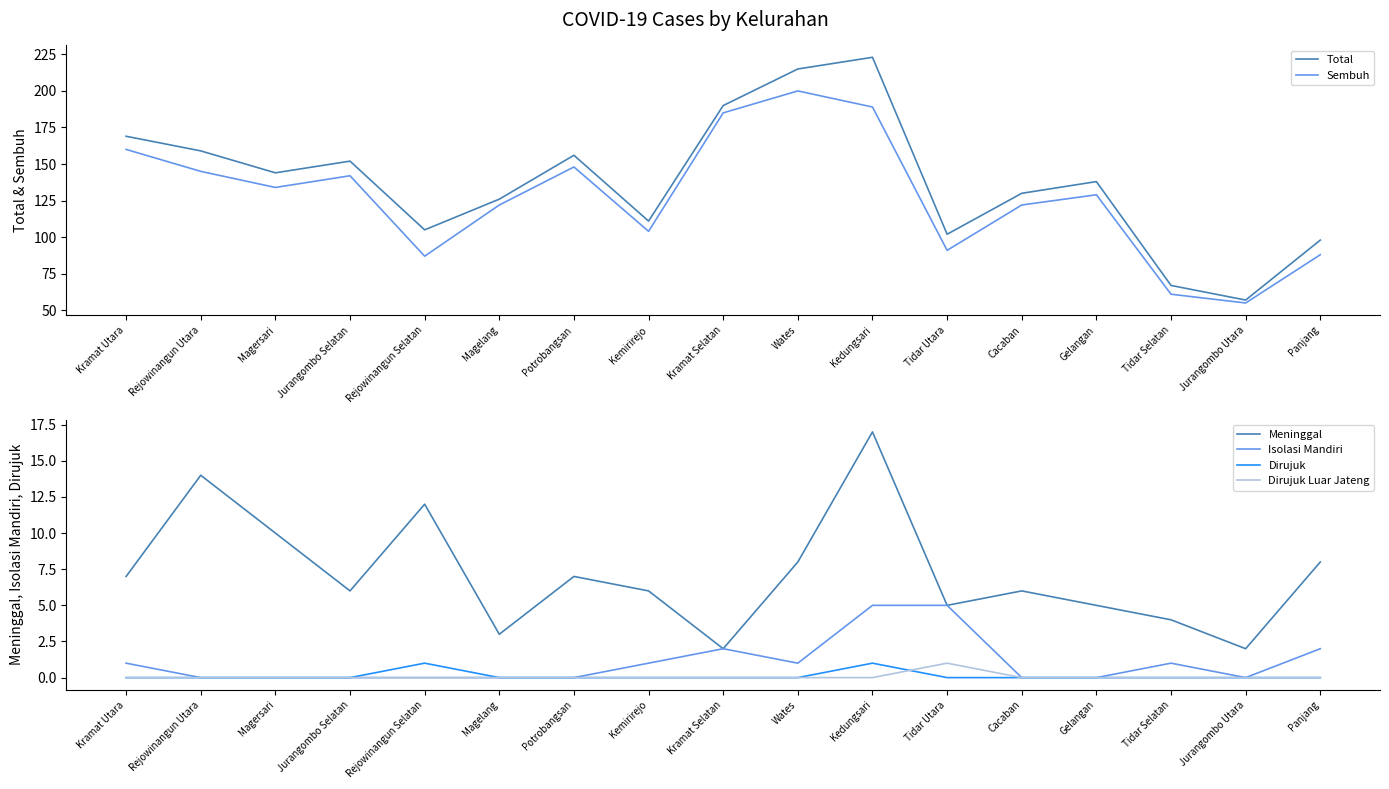

What is the highest value of the Dirujuk Luar Jateng series?

1